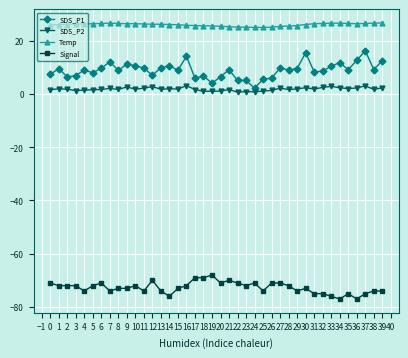

What is the difference between the highest and lowest values at 6?

97.5